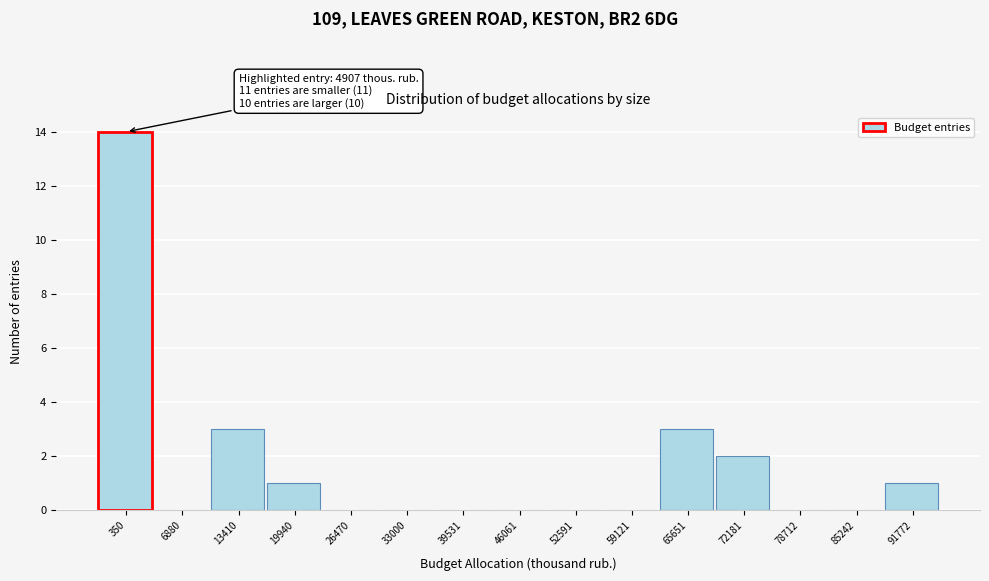

Reading left to right, what are all the values shown in this chart?

350=14	6880=0	13410=3	19940=1	26470=0	33000=0	39531=0	46061=0	52591=0	59121=0	65651=3	72181=2	78712=0	85242=0	91772=1